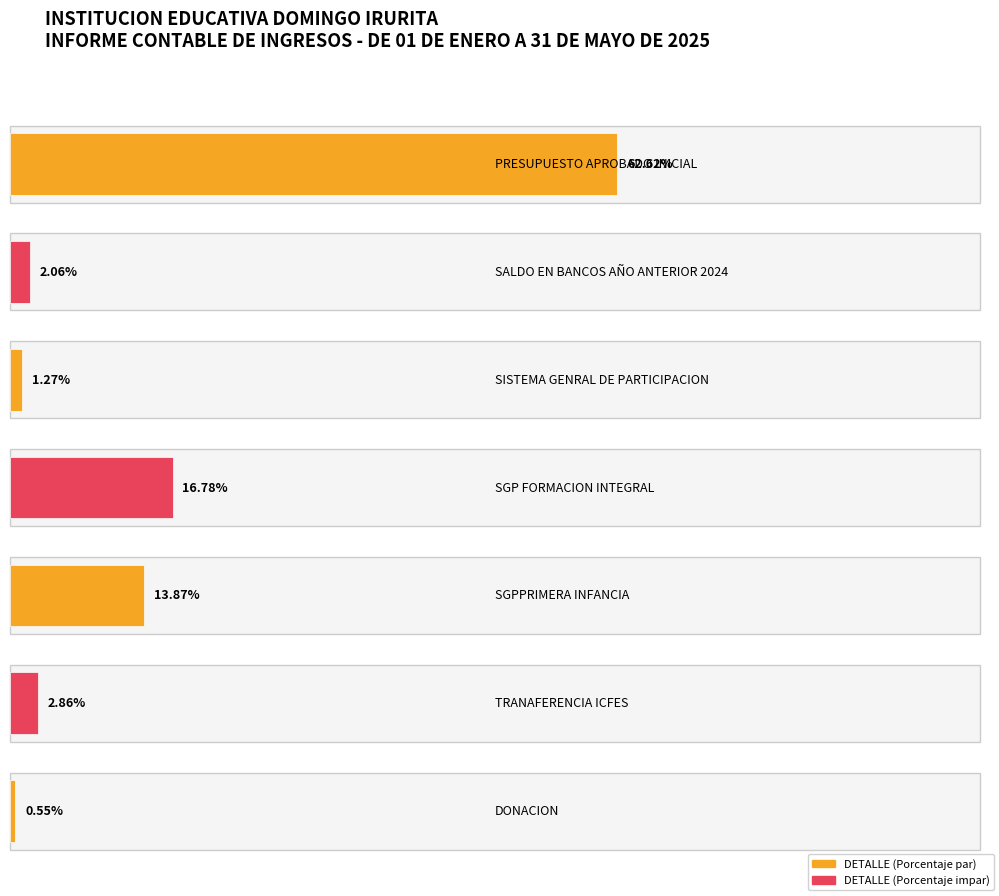

List the labels in order of value, smallest first.

DONACION, SISTEMA GENRAL DE PARTICIPACION, SALDO EN BANCOS AÑO ANTERIOR 2024, TRANAFERENCIA ICFES, SGPPRIMERA INFANCIA, SGP FORMACION INTEGRAL, PRESUPUESTO APROBADO INICIAL